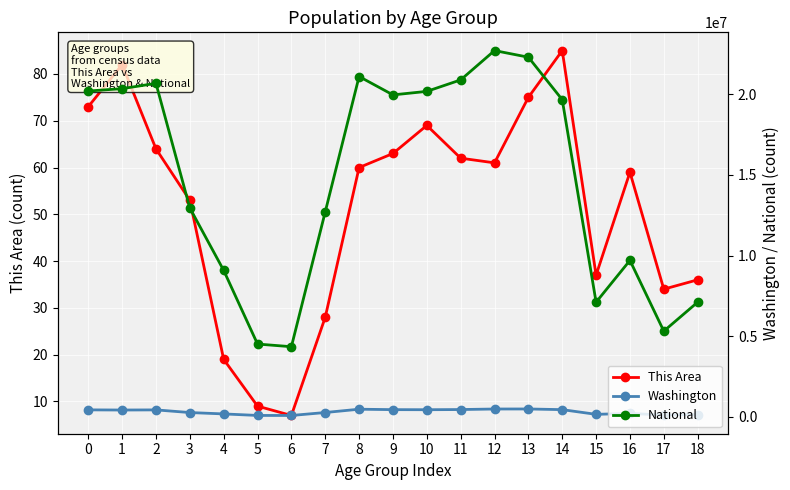

At 6, list the series in order from smallest to largest.

This Area, Washington, National